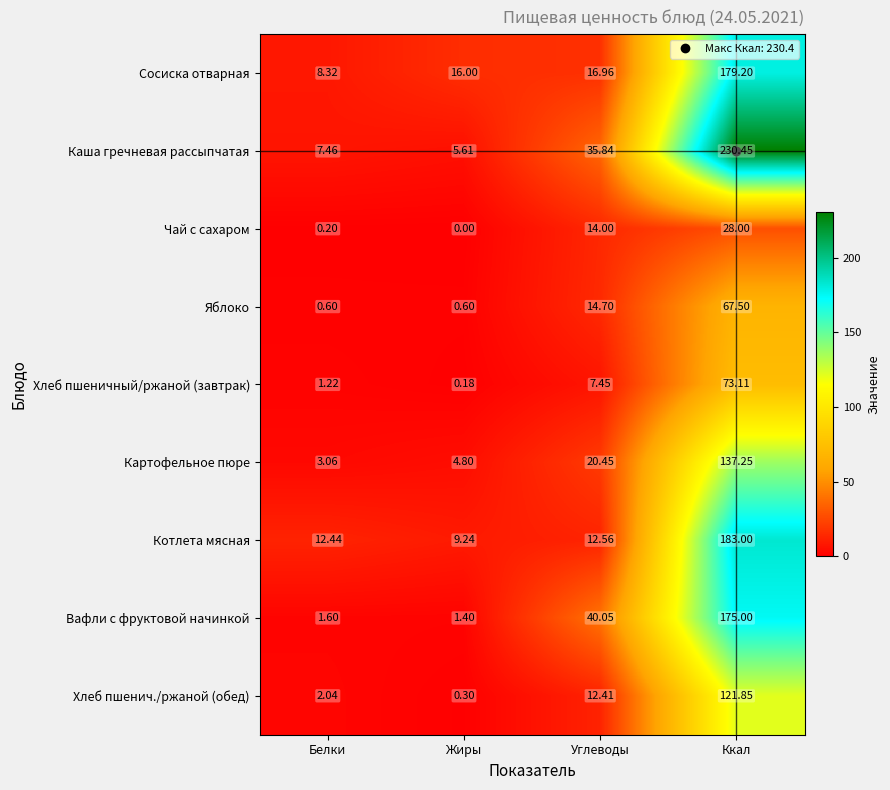

Between Белки and Ккал, which series saw the biggest shift?

Каша гречневая рассыпчатая